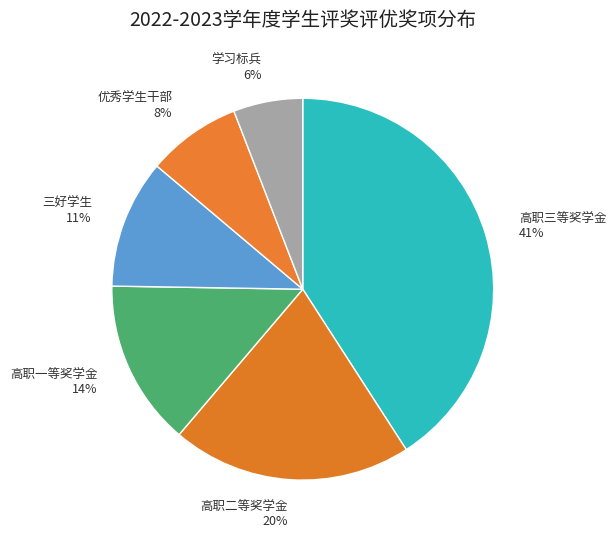

To the nearest percent, what portion does 学习标兵 represent?

6%